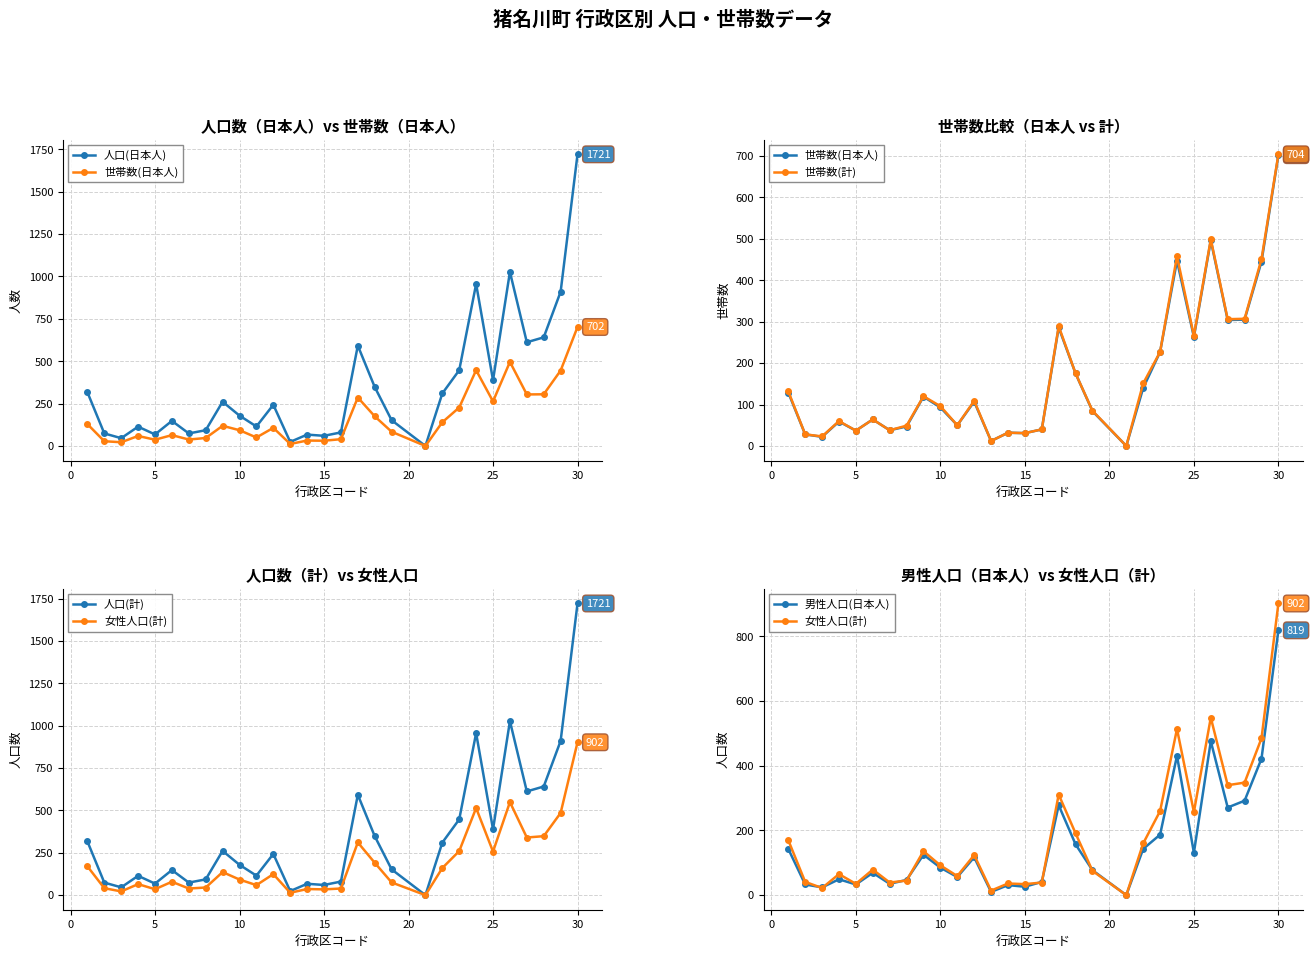

True or false: 人口(計) and 人口(日本人) cross at least once.

False